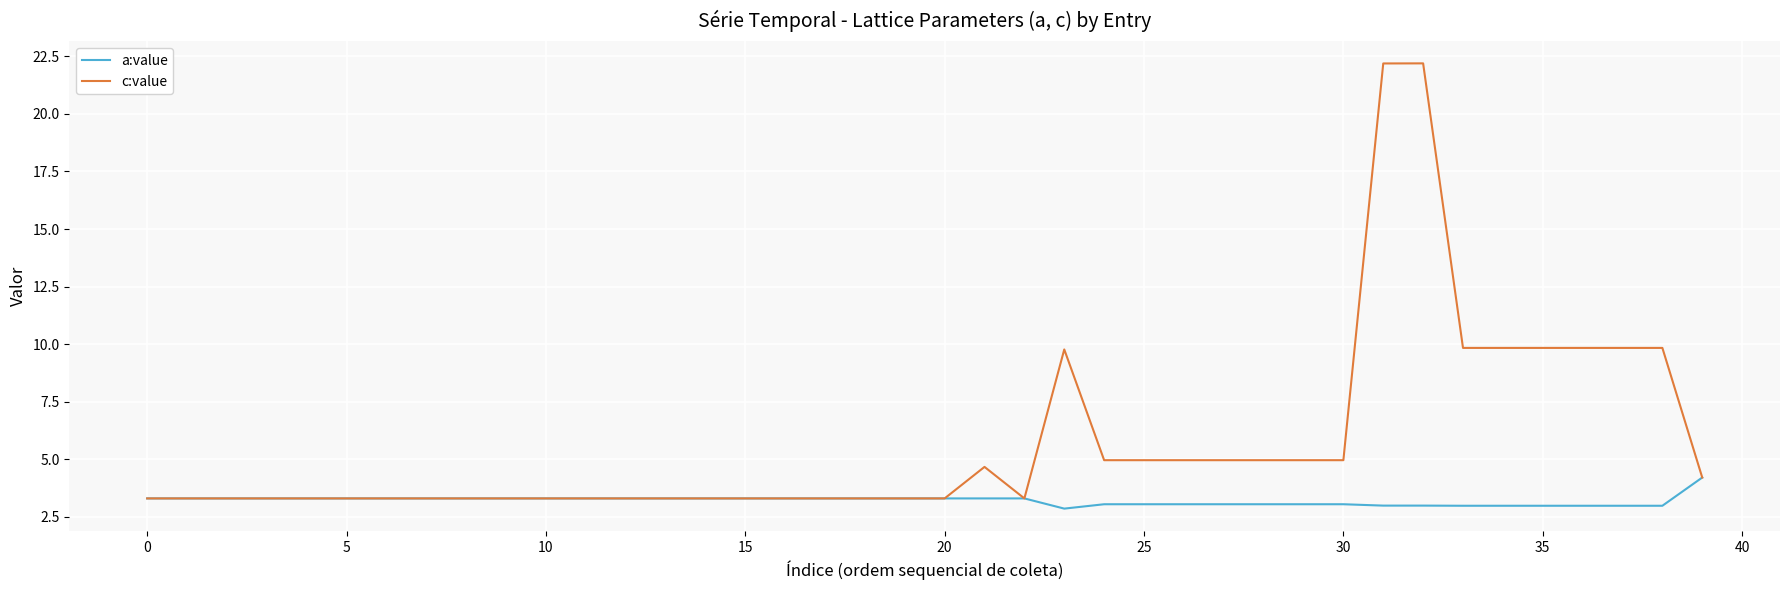

Which series has the largest range (max minus min)?

c:value